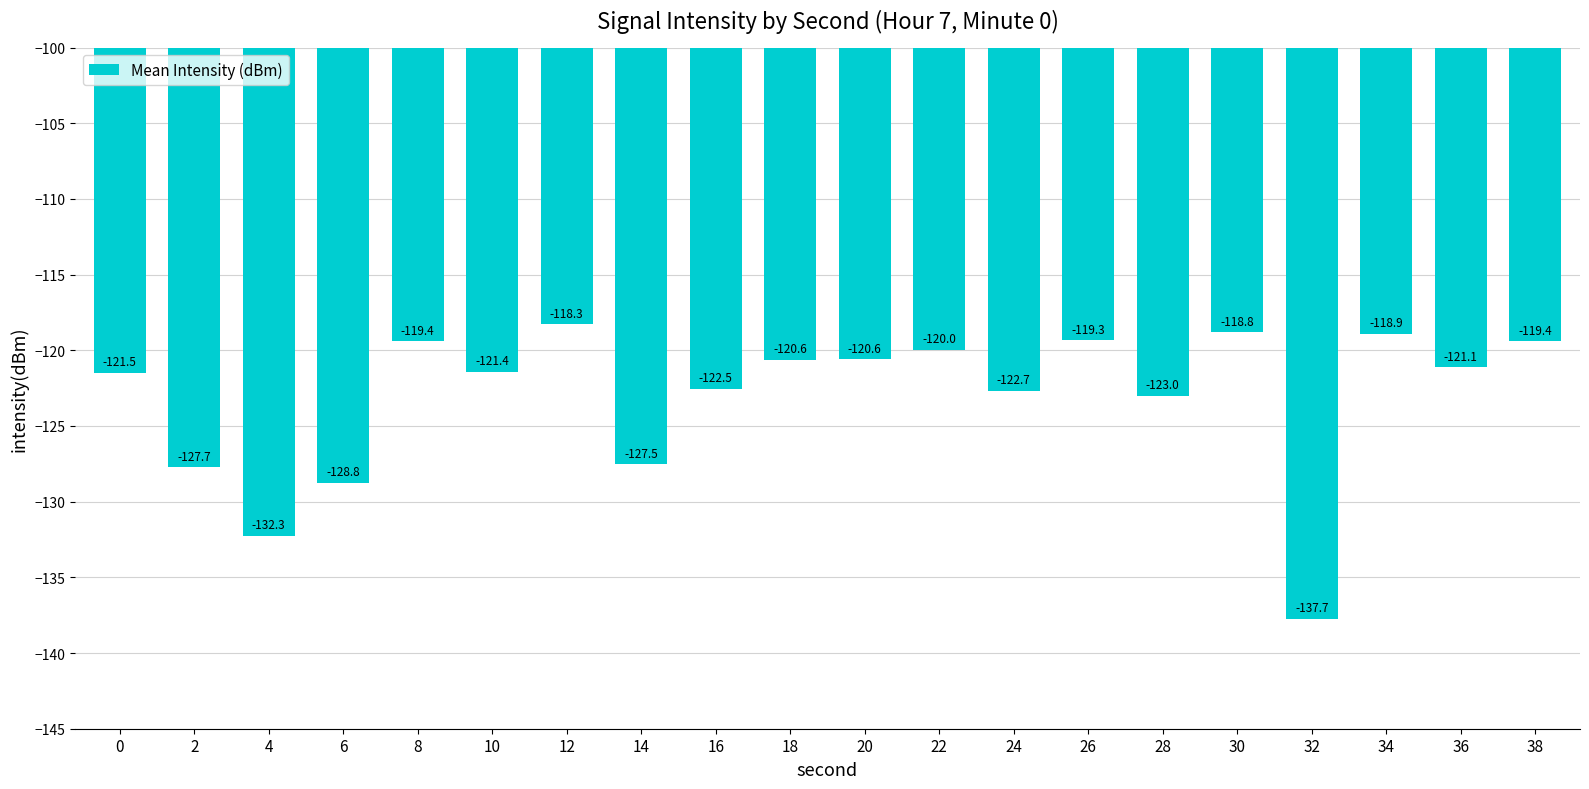

Which category has the lowest value across all series?

32